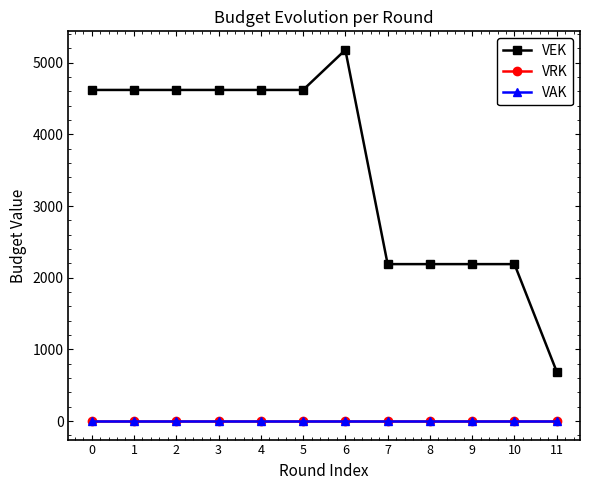

Rank the categories by VRK value from lowest to highest.

0, 1, 2, 3, 4, 5, 6, 7, 8, 9, 10, 11